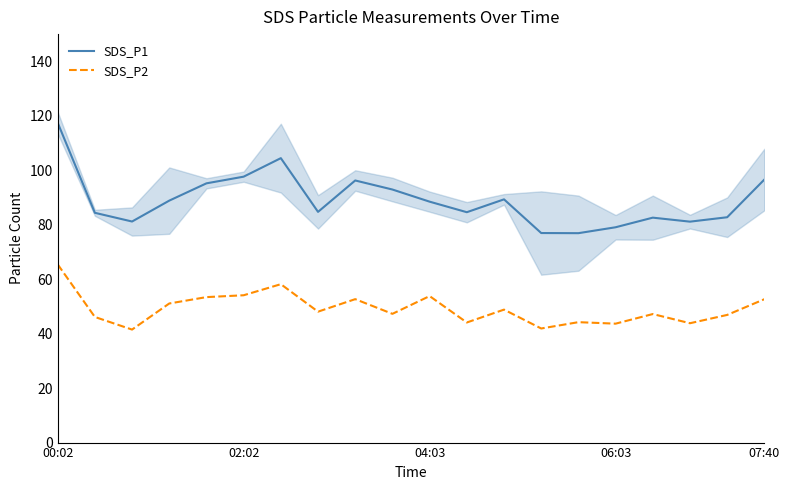

How many lines are shown in the chart?

2